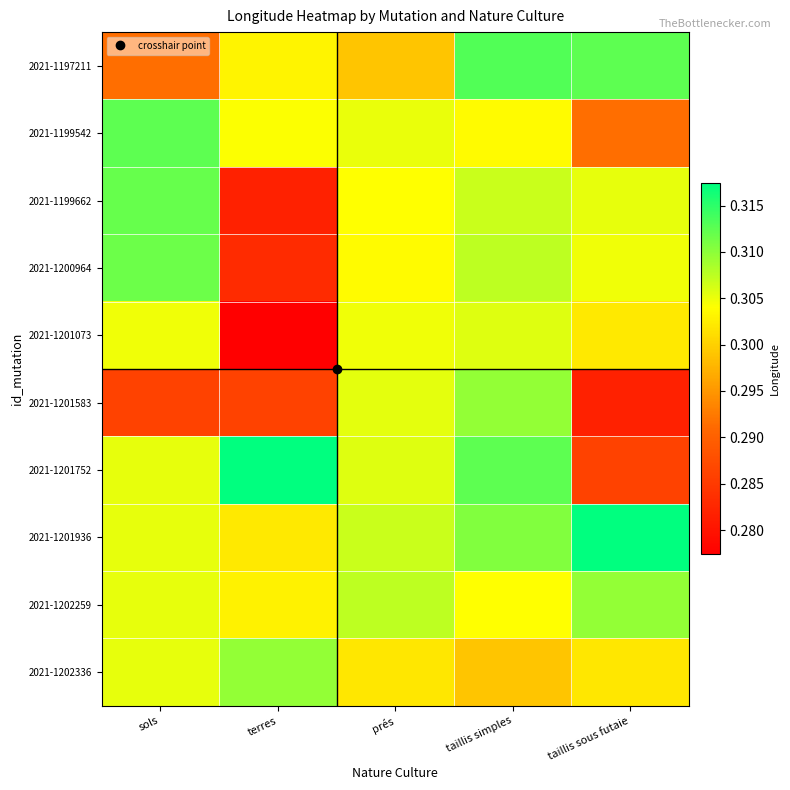

What is the minimum value shown in the chart?

0.3